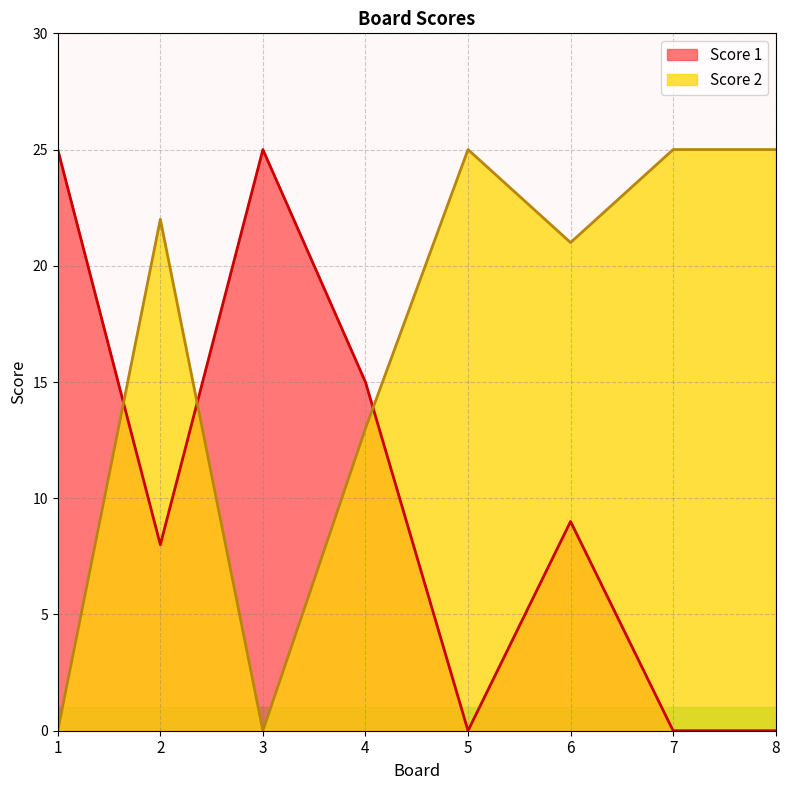

Which category has the highest value across all series?

1